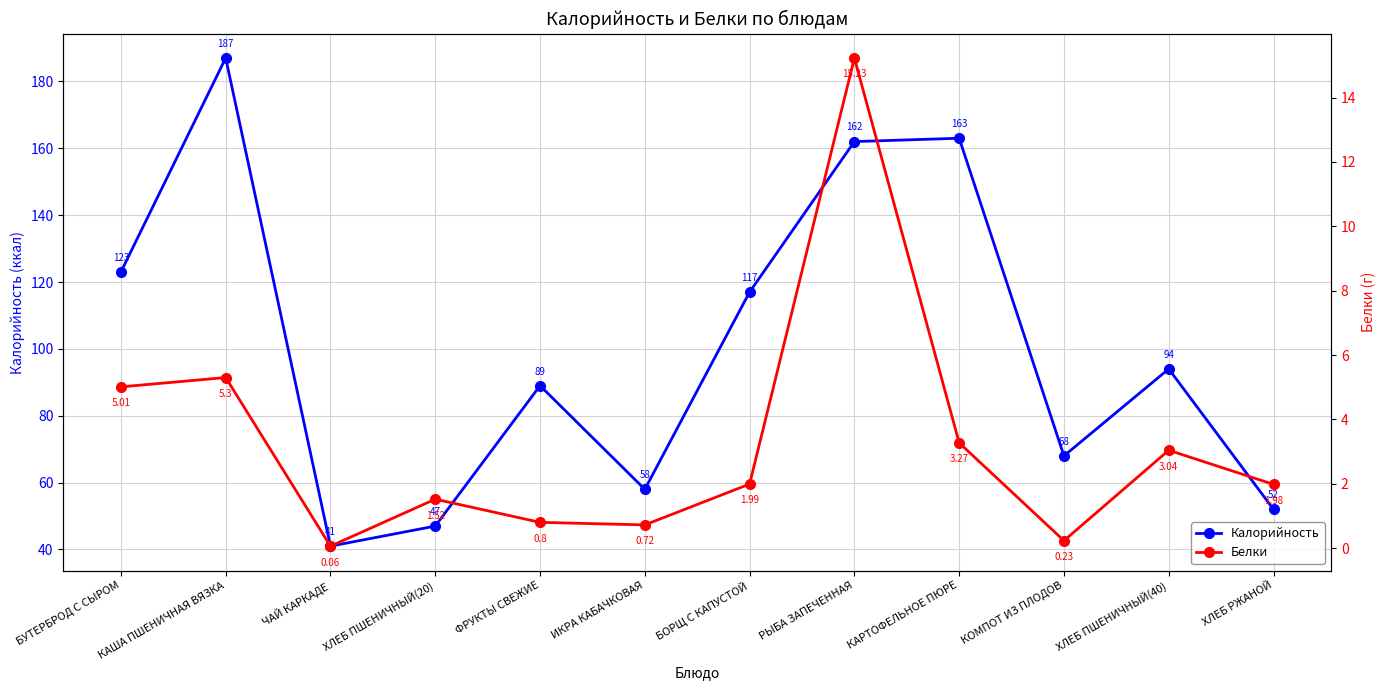

Which label corresponds to the smallest value in the chart?

ЧАЙ КАРКАДЕ